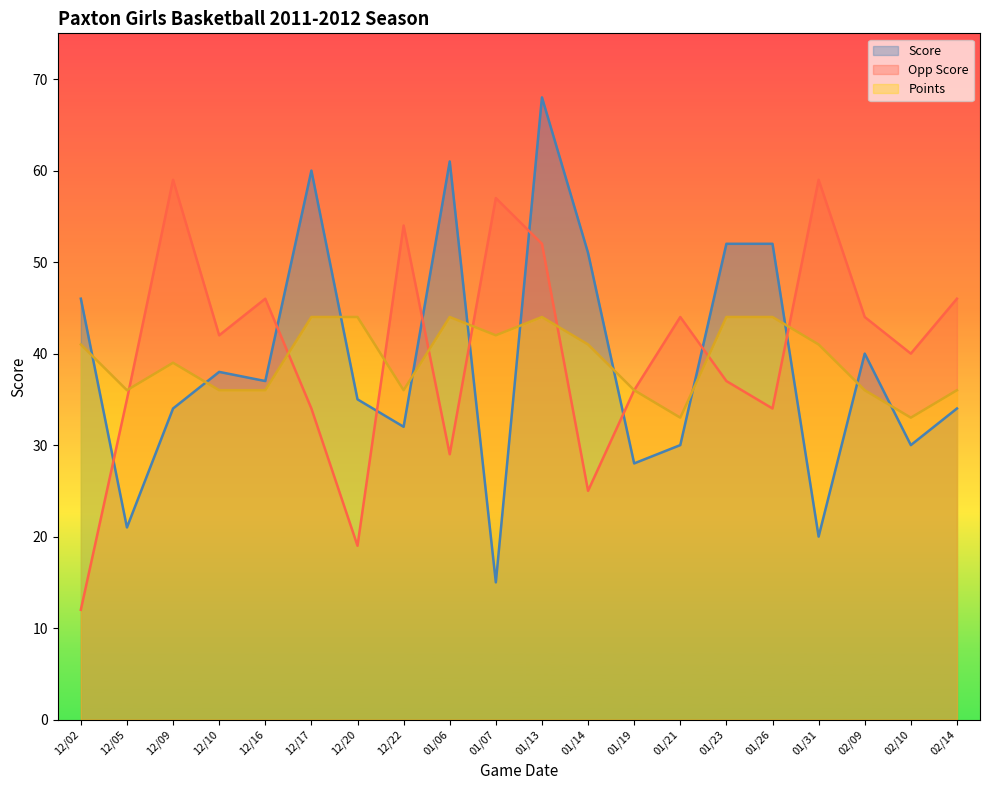

What is the difference between the Points values at 01/06 and 02/10?

11